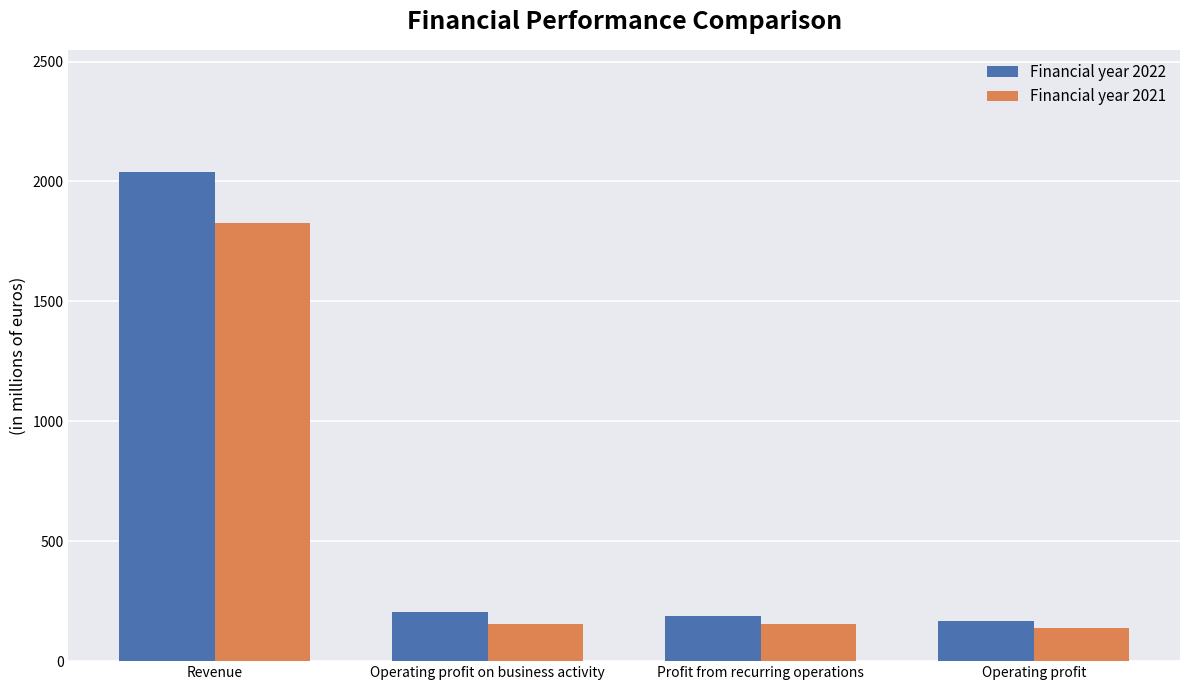

Rank the series by their average value, from lowest to highest.

Financial year 2021, Financial year 2022